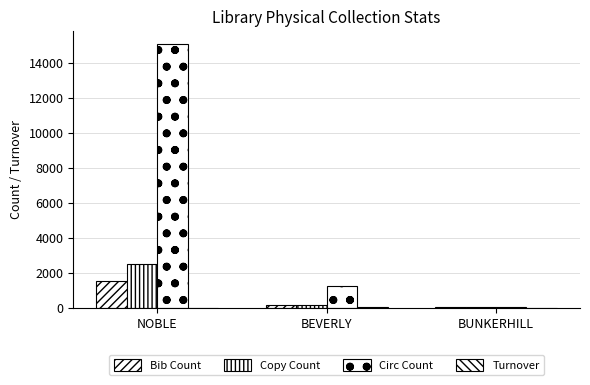

Which series has the largest total across all categories?

Circ Count